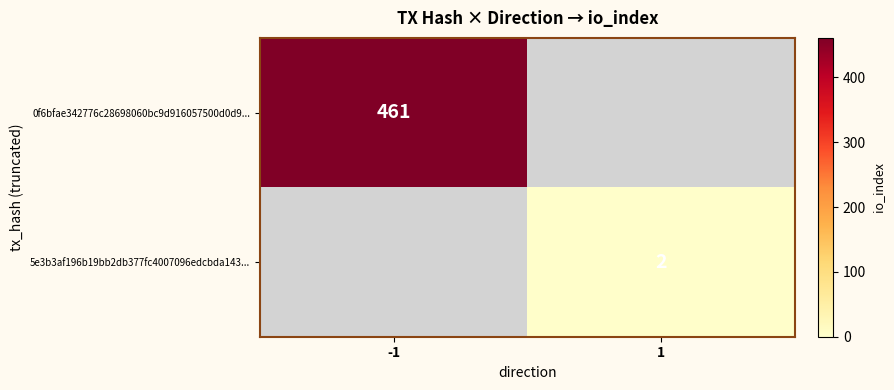

The value of 0f6bfae342776c28698060bc9d916057500d0d9... at -1 is 461. True or false?

True